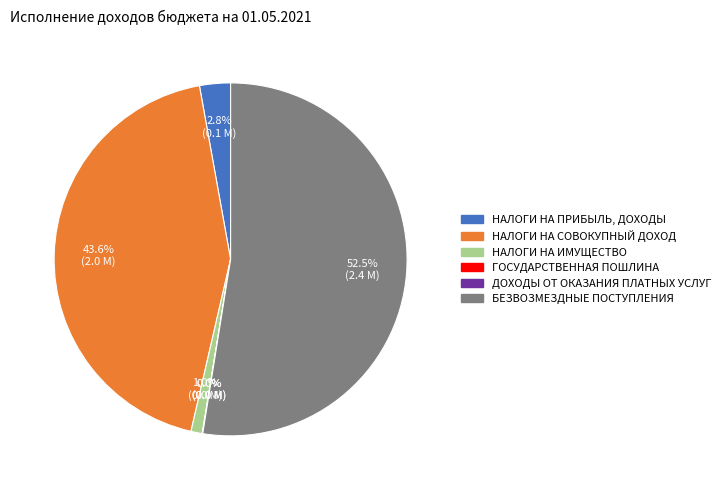

Which category has the biggest portion of the pie?

БЕЗВОЗМЕЗДНЫЕ ПОСТУПЛЕНИЯ